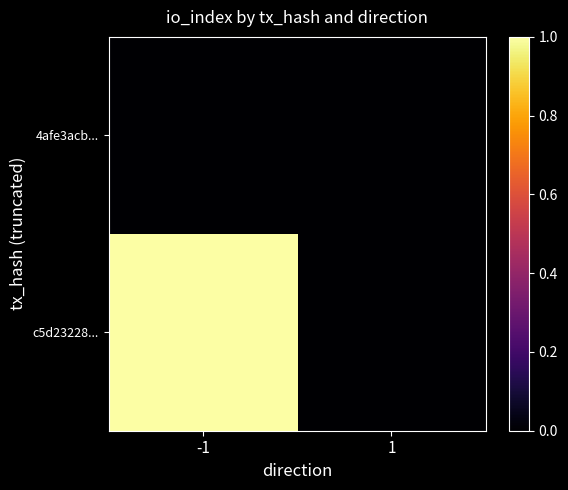

What is the spread (max minus min) of values at -1?

1